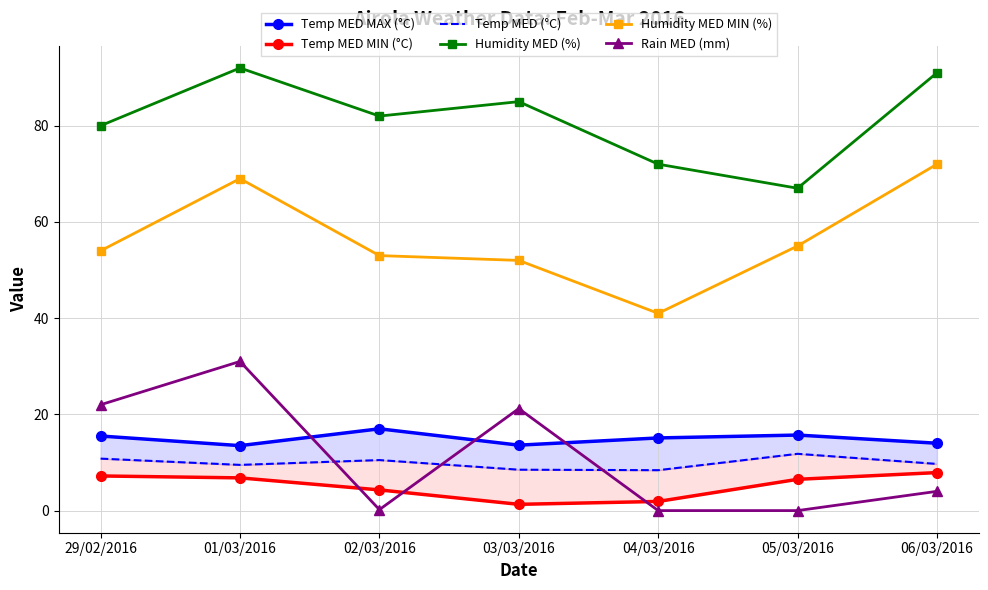

What is the total value across all series at 29/02/2016?

189.5